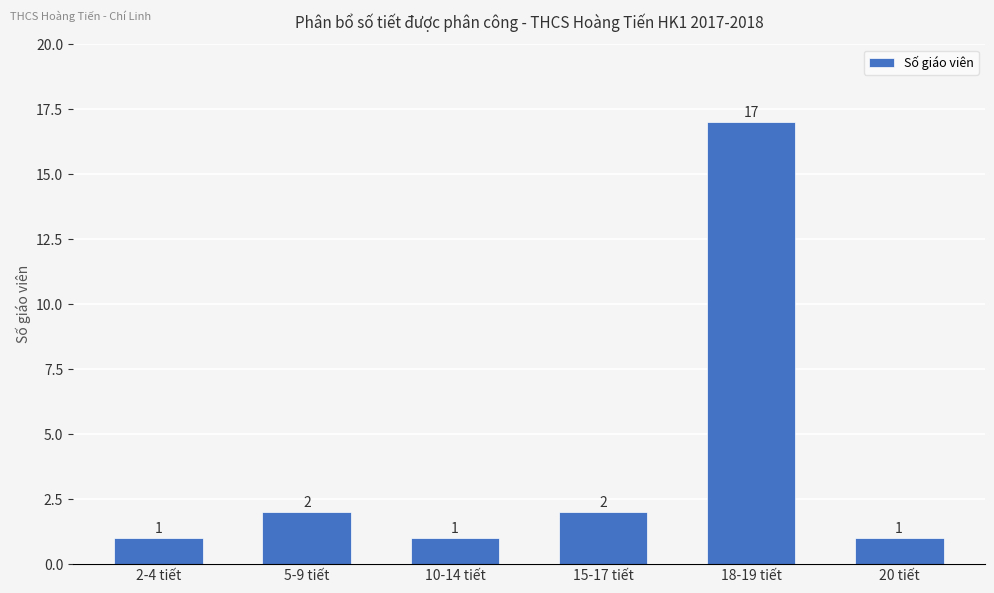

Is it true that the value at 2-4 tiết is 1?

True